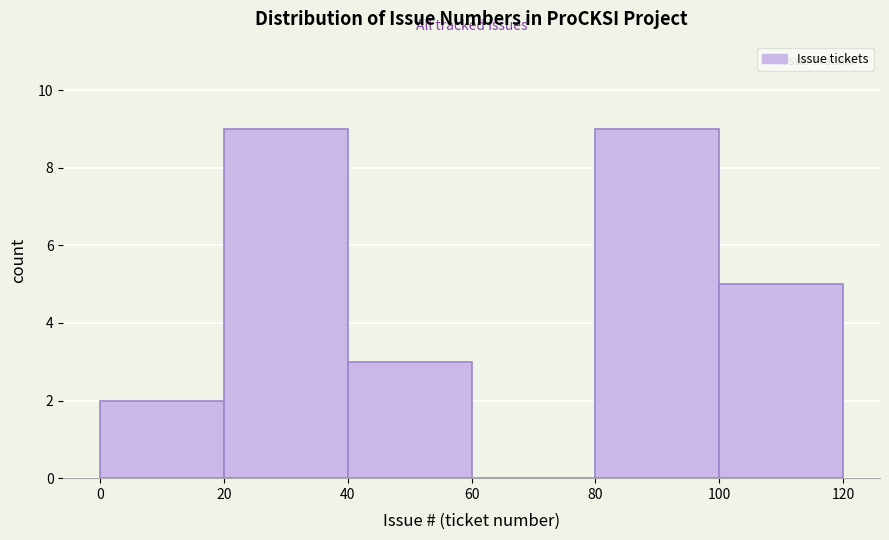

Reading left to right, transcribe this chart: for each bar, give the range it covers on the x-axis and its height. The values are not printed on the chart, so give them approximately, as read against the axis.

0 to 20: 2
20 to 40: 9
40 to 60: 3
60 to 80: 0
80 to 100: 9
100 to 120: 5